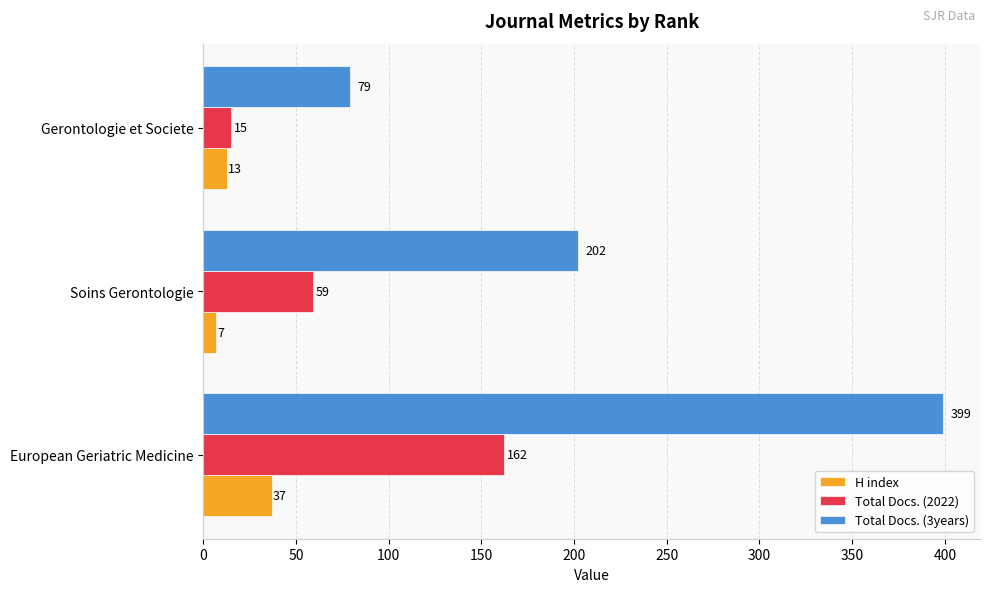

Between European Geriatric Medicine and Soins Gerontologie, which series saw the biggest shift?

Total Docs. (3years)